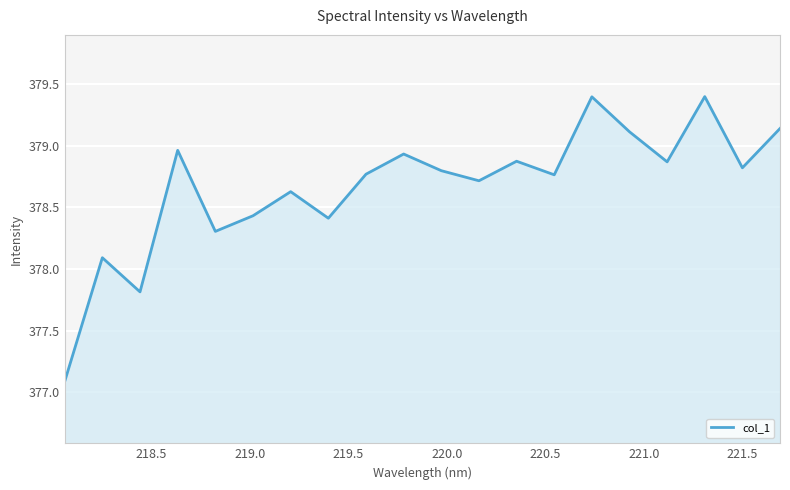

What is the greatest value displayed?

379.4